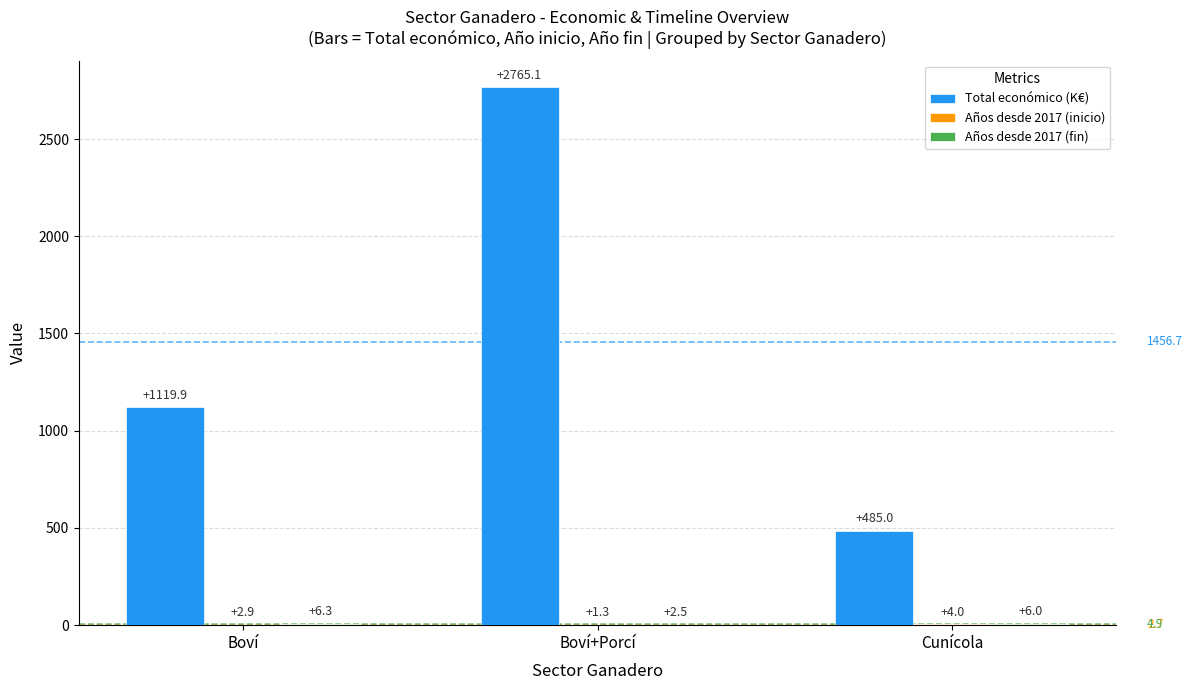

The Total económico (K€) series shows 267.7 at Cunícola. True or false?

False